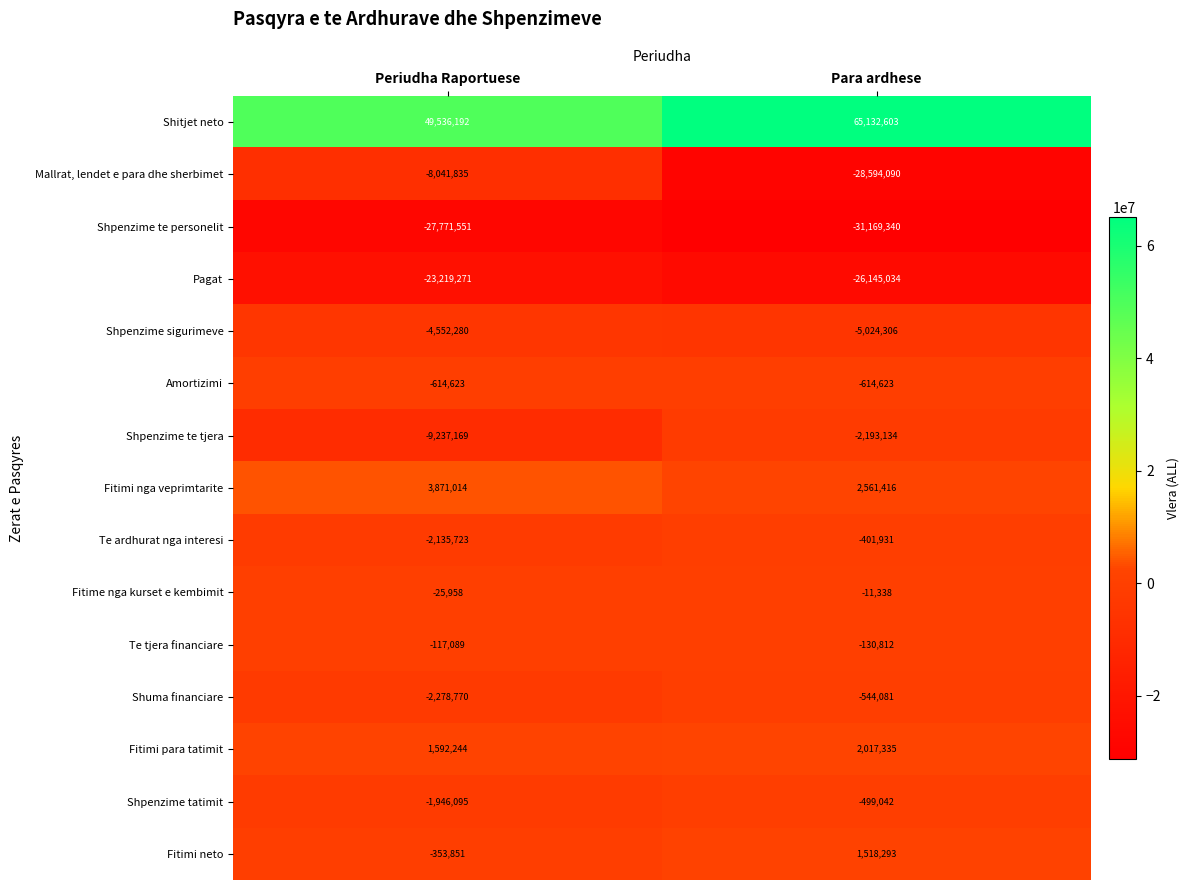

At how many categories does at least one series exceed 41549397?

2